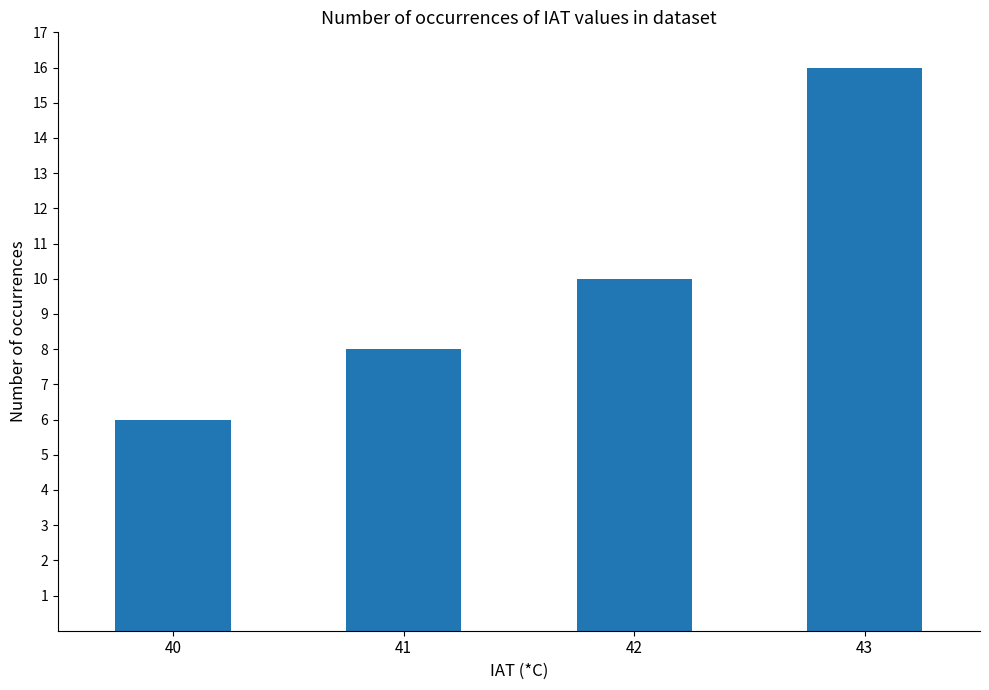

Does the chart contain stacked bars?

No